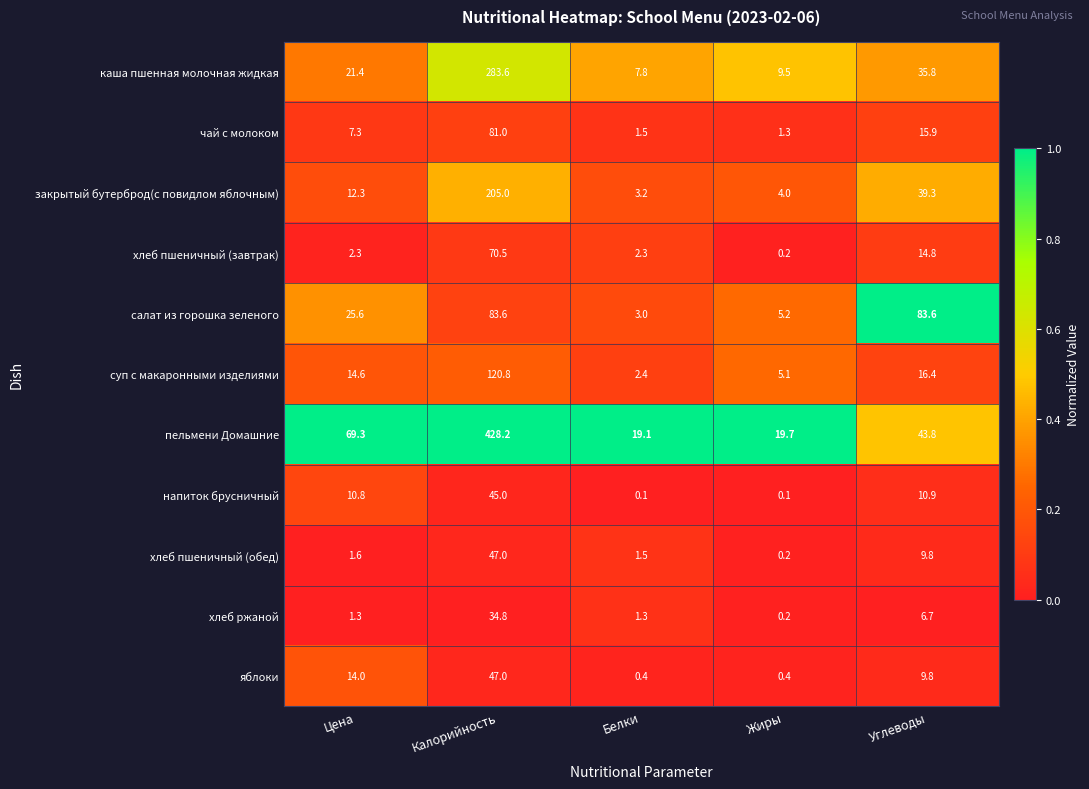

What is the total value across all series at Белки?

42.6